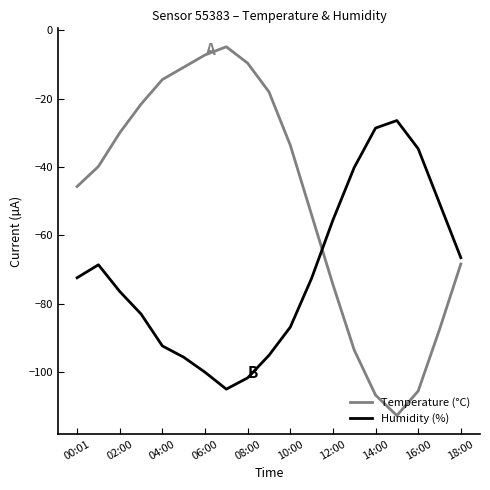

Which series has the widest spread of values?

Temperature (°C)